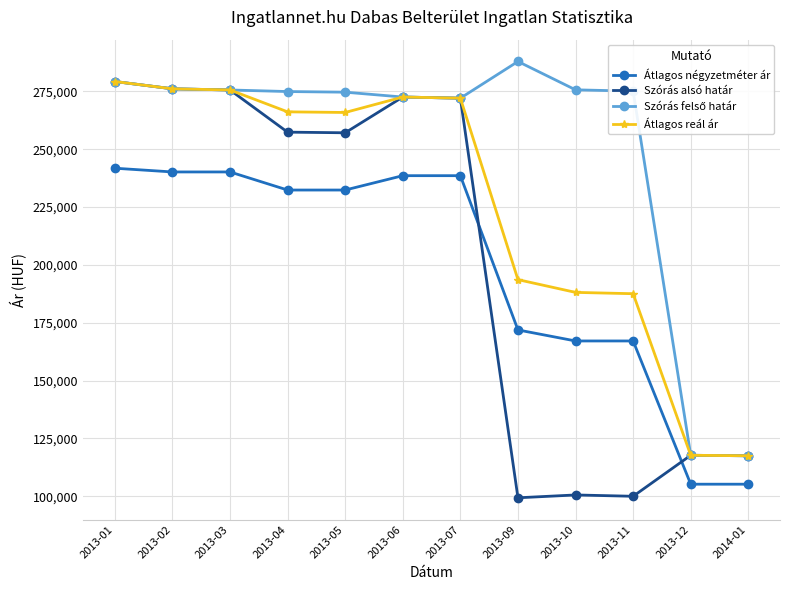

True or false: Átlagos négyzetméter ár and Átlagos reál ár cross at least once.

False